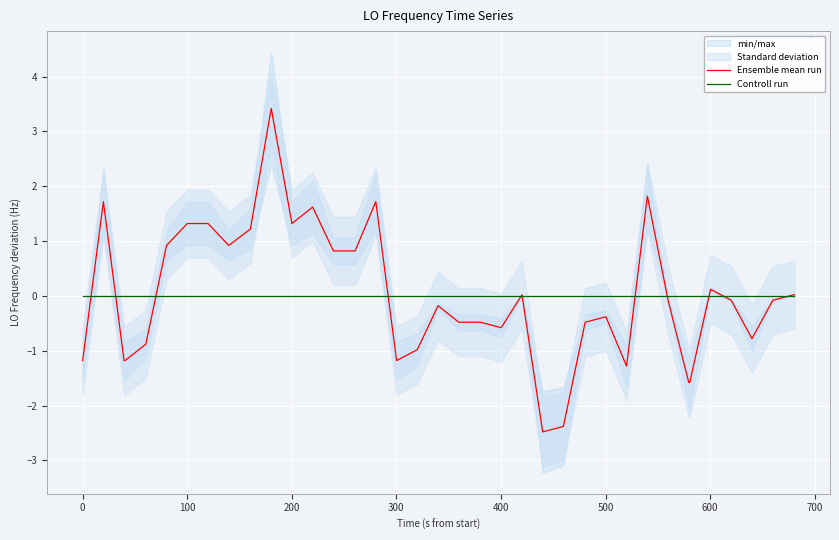

What is the lowest value of the Ensemble mean run series?

-2.5